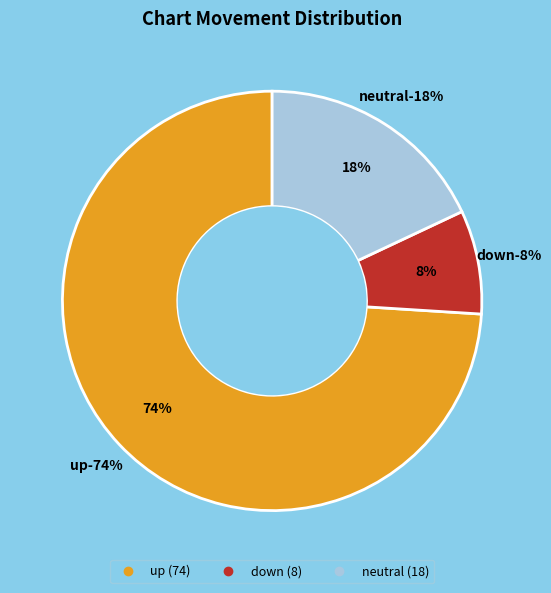

Which category has the biggest portion of the pie?

up